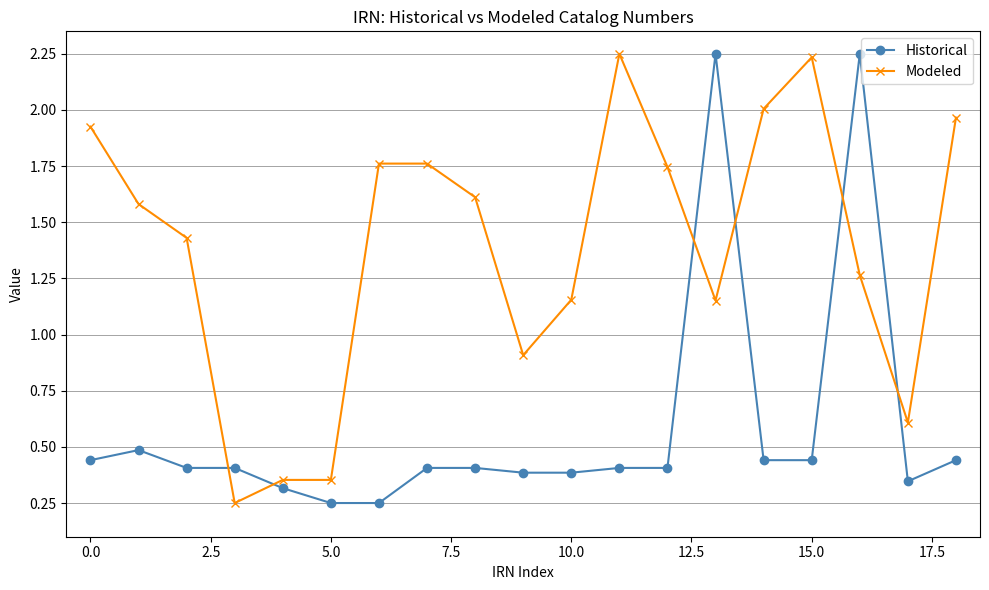

True or false: Historical has more than 2 points higher than both neighbors.

True